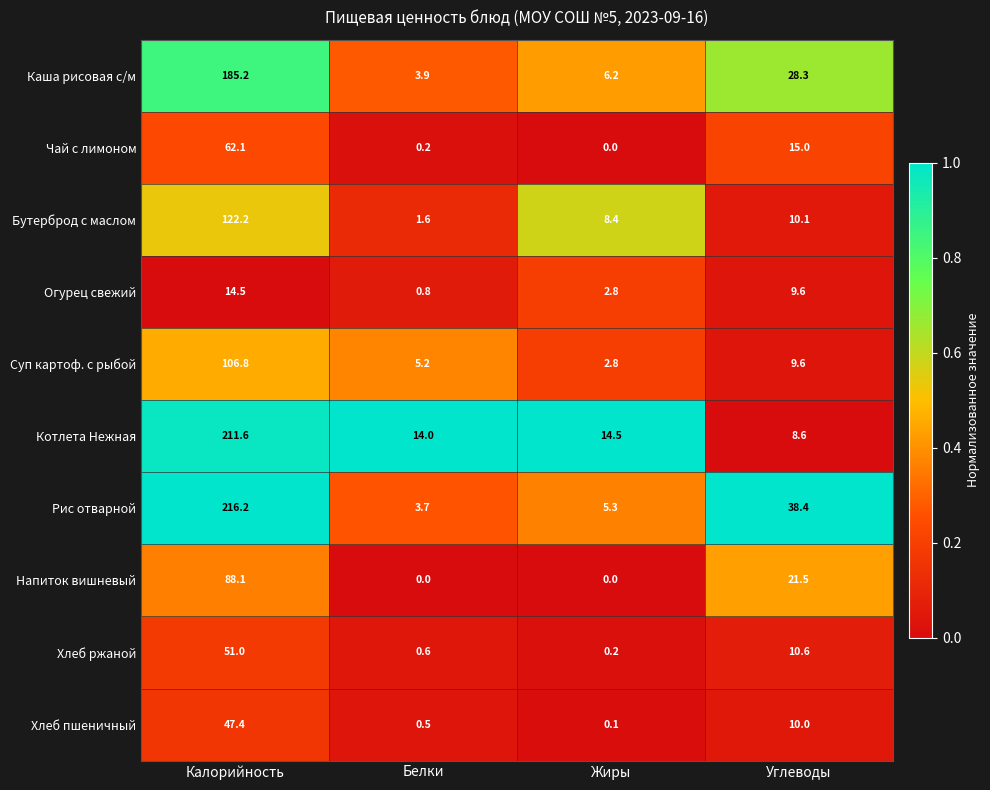

Where is Напиток вишневый nearest to the value 44?

Углеводы